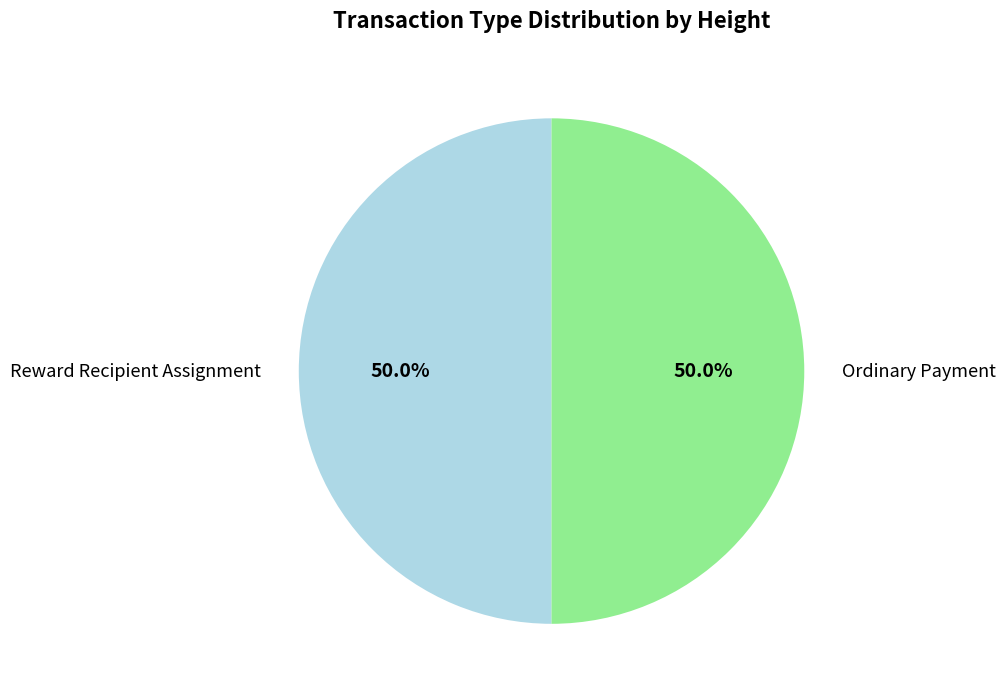

Approximately how many times larger is the value at Reward Recipient Assignment compared to Ordinary Payment?

1.0